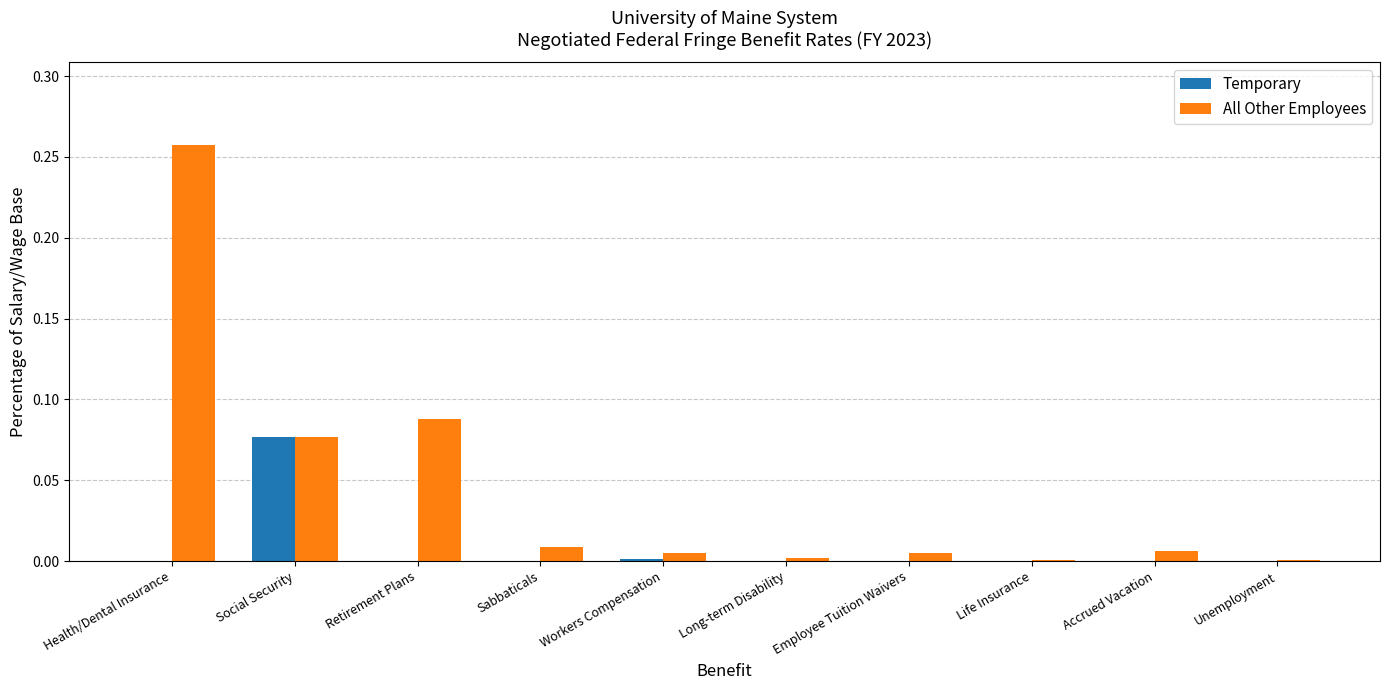

Which category has the highest value across all series?

Health/Dental Insurance